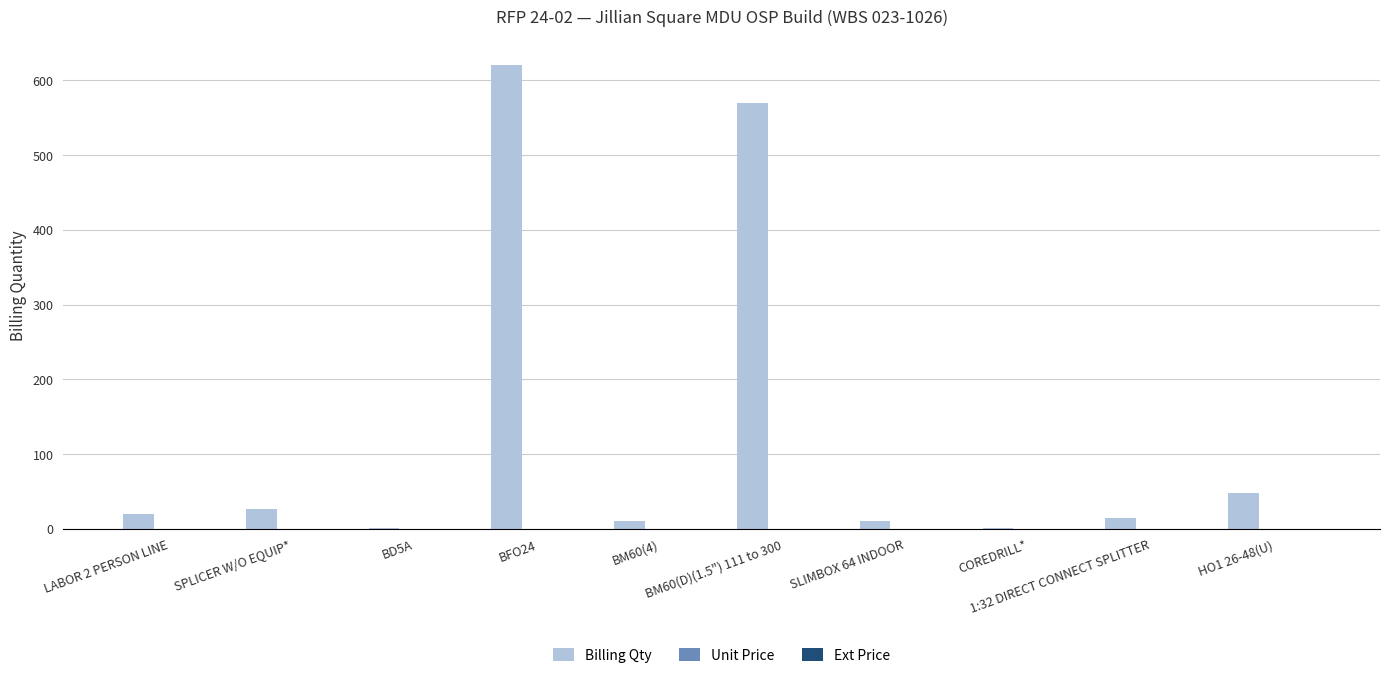

What is the greatest value displayed?

620